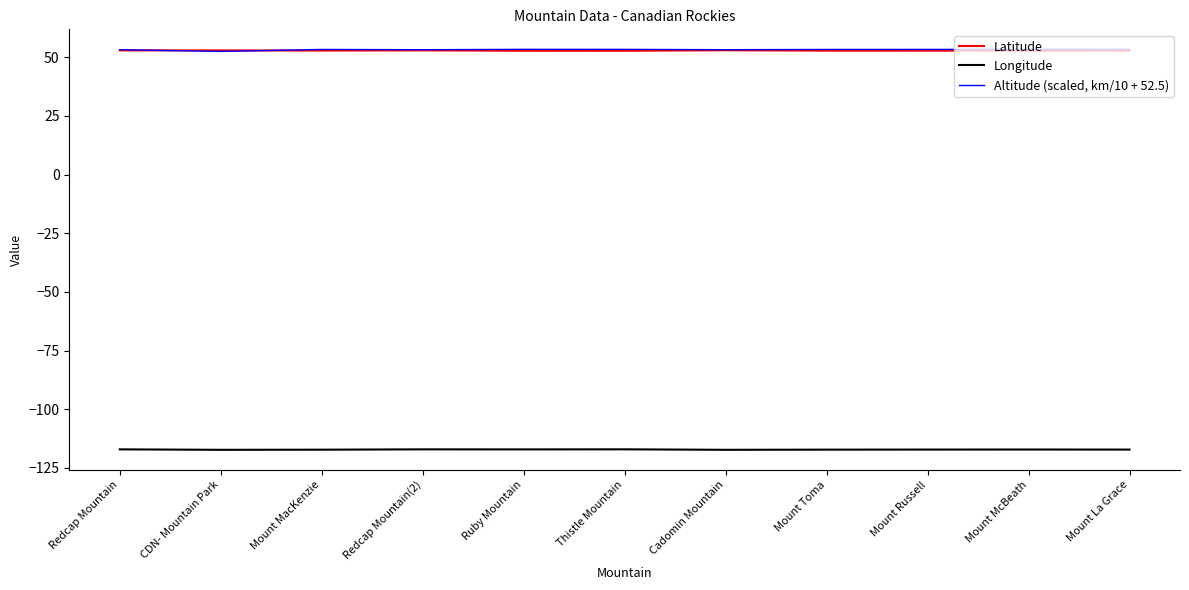

The value of Latitude at Thistle Mountain is 52.8. True or false?

True